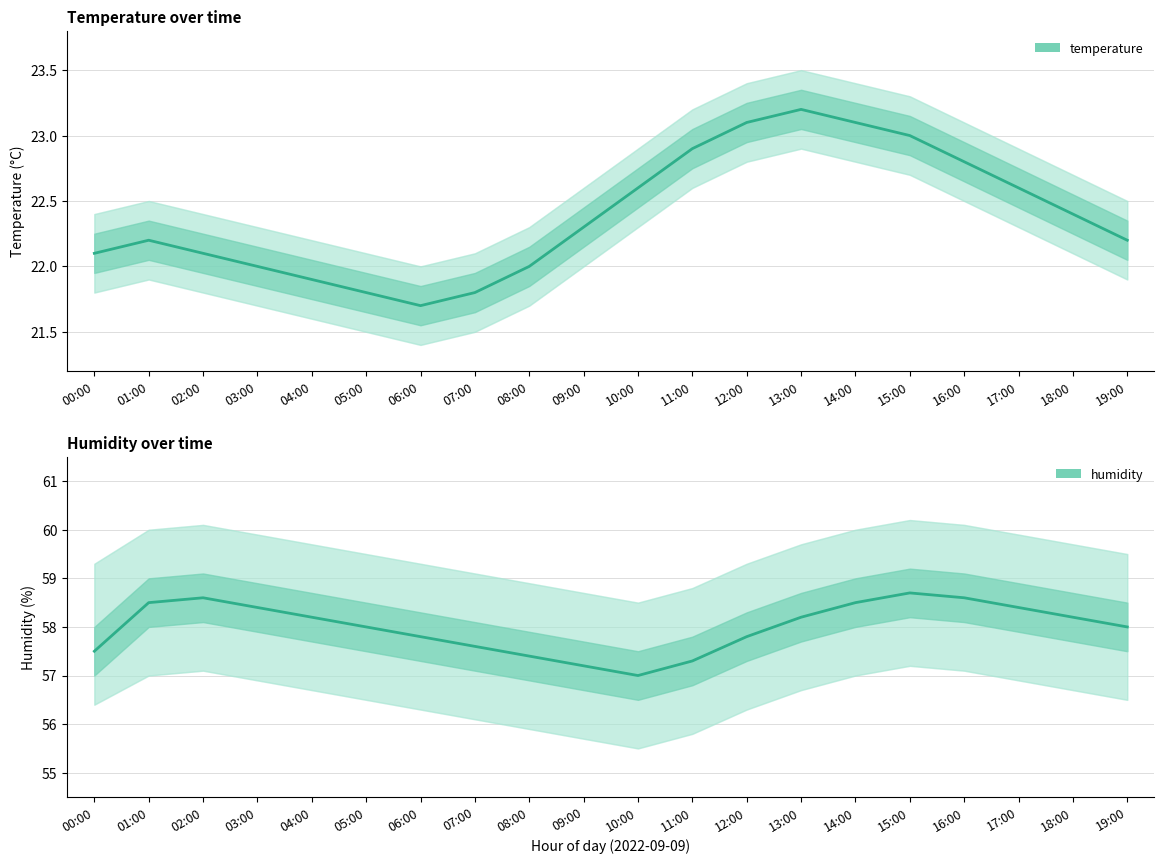

Reading left to right, transcribe all the data shown in this chart.

temperature: 22.1	22.2	22.1	22.0	21.9	21.8	21.7	21.8	22.0	22.3	22.6	22.9	23.1	23.2	23.1	23.0	22.8	22.6	22.4	22.2
humidity: 57.5	58.5	58.6	58.4	58.2	58.0	57.8	57.6	57.4	57.2	57.0	57.3	57.8	58.2	58.5	58.7	58.6	58.4	58.2	58.0